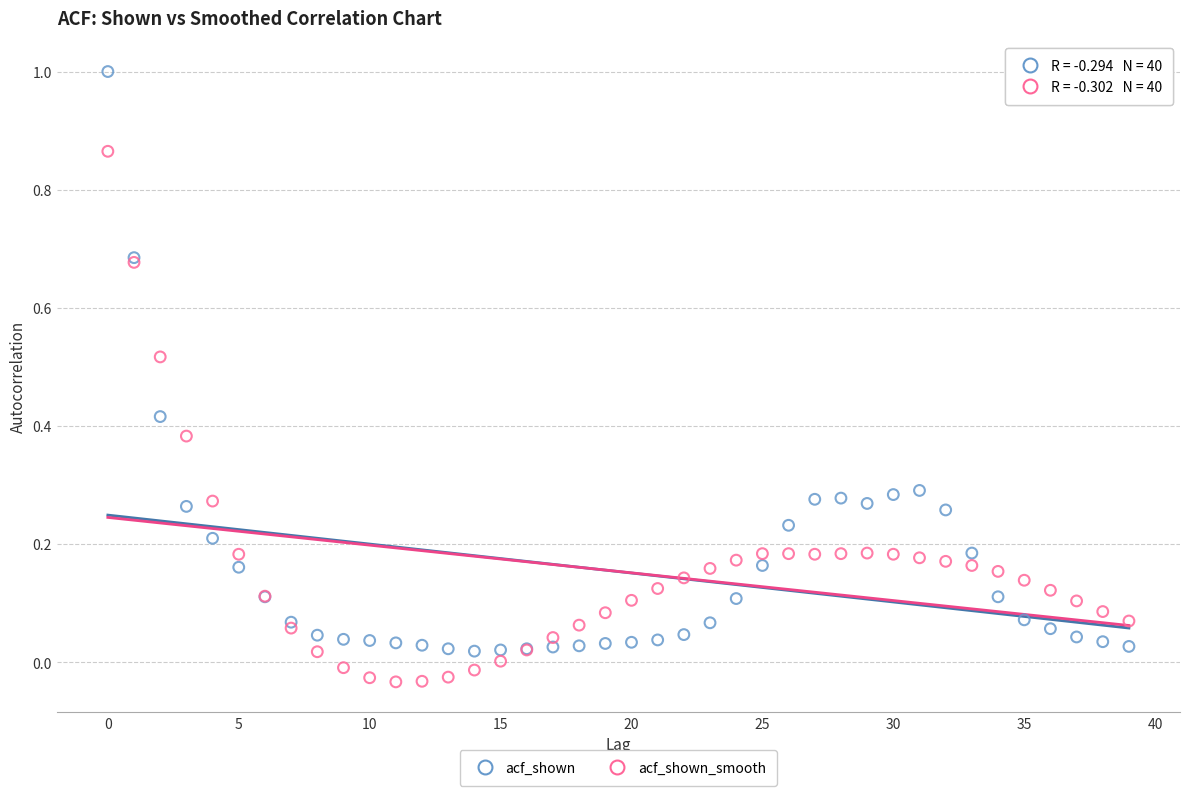

Which series contains the highest Y value?

acf_shown